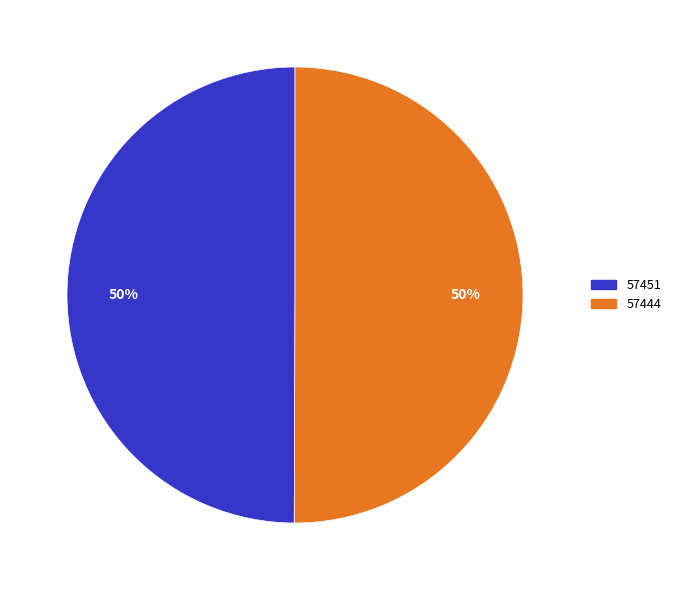

To the nearest percent, what is the difference between the 57444 and 57451 slice percentages?

0%